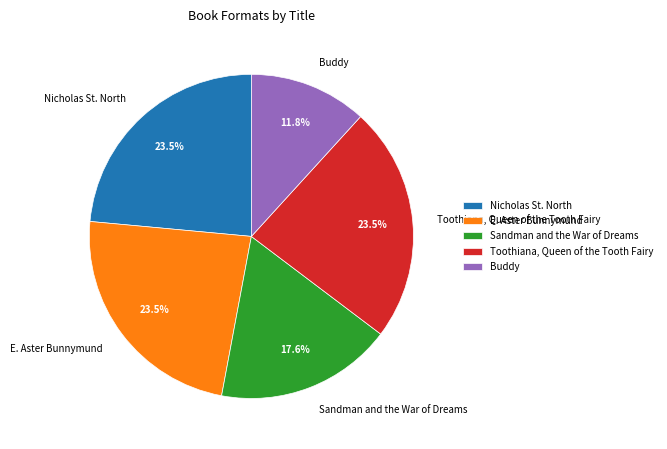

Do Nicholas St. North and Sandman and the War of Dreams together represent more than half of the pie?

No